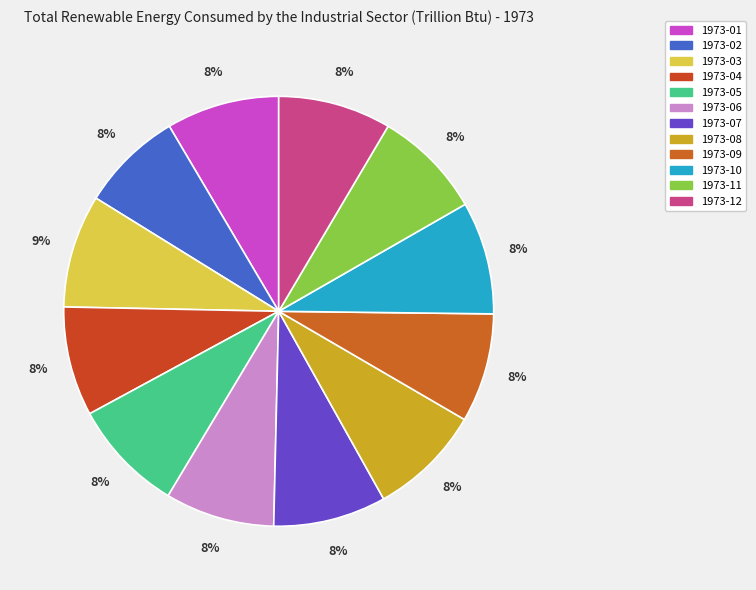

Does 1973-01 represent more than half of the total?

No